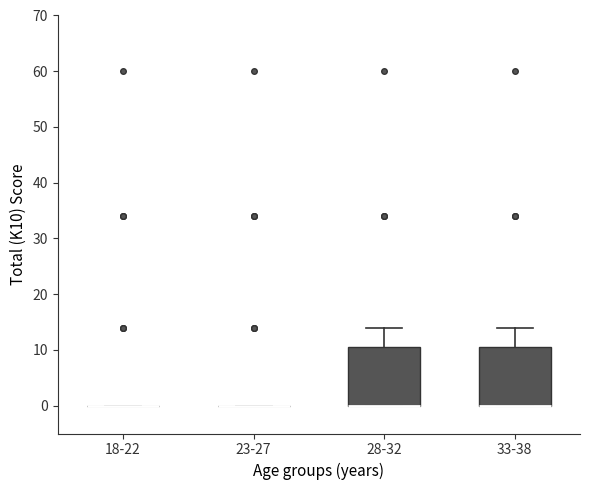

Reading left to right, transcribe this box plot: for each box, give where its median line is, the range the box spans, and where its two whiskers end, as read against the y-axis. The values are not printed on the chart, so give them approximately, as read against the axis.

18-22: box collapsed to a line at 0, whiskers 0 to 0
23-27: box collapsed to a line at 0, whiskers 0 to 0
28-32: median 0 (drawn on the box's lower edge), box 0 to 11, whiskers 0 to 14
33-38: median 0 (drawn on the box's lower edge), box 0 to 11, whiskers 0 to 14